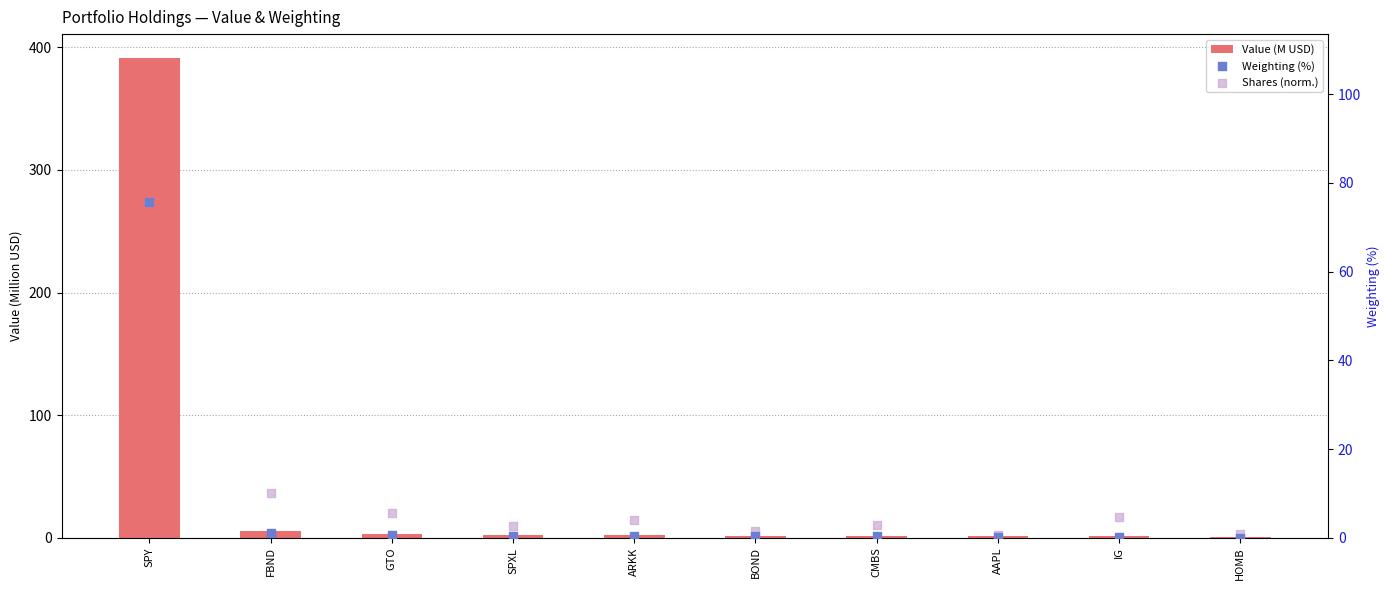

At which category is the sum across all series the highest?

SPY